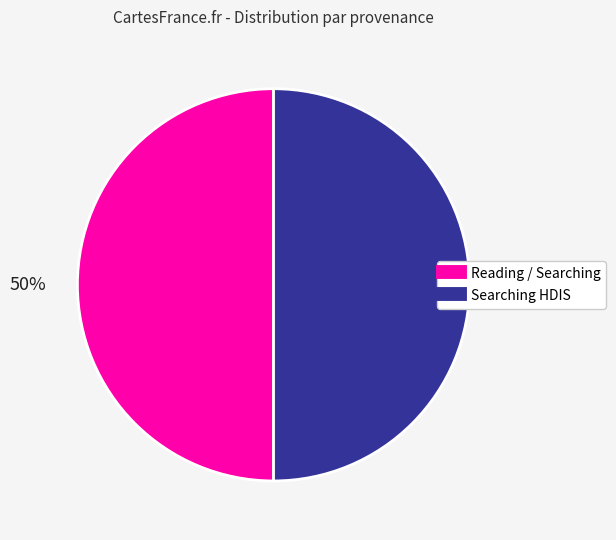

Is there any slice that represents more than half of the pie?

No